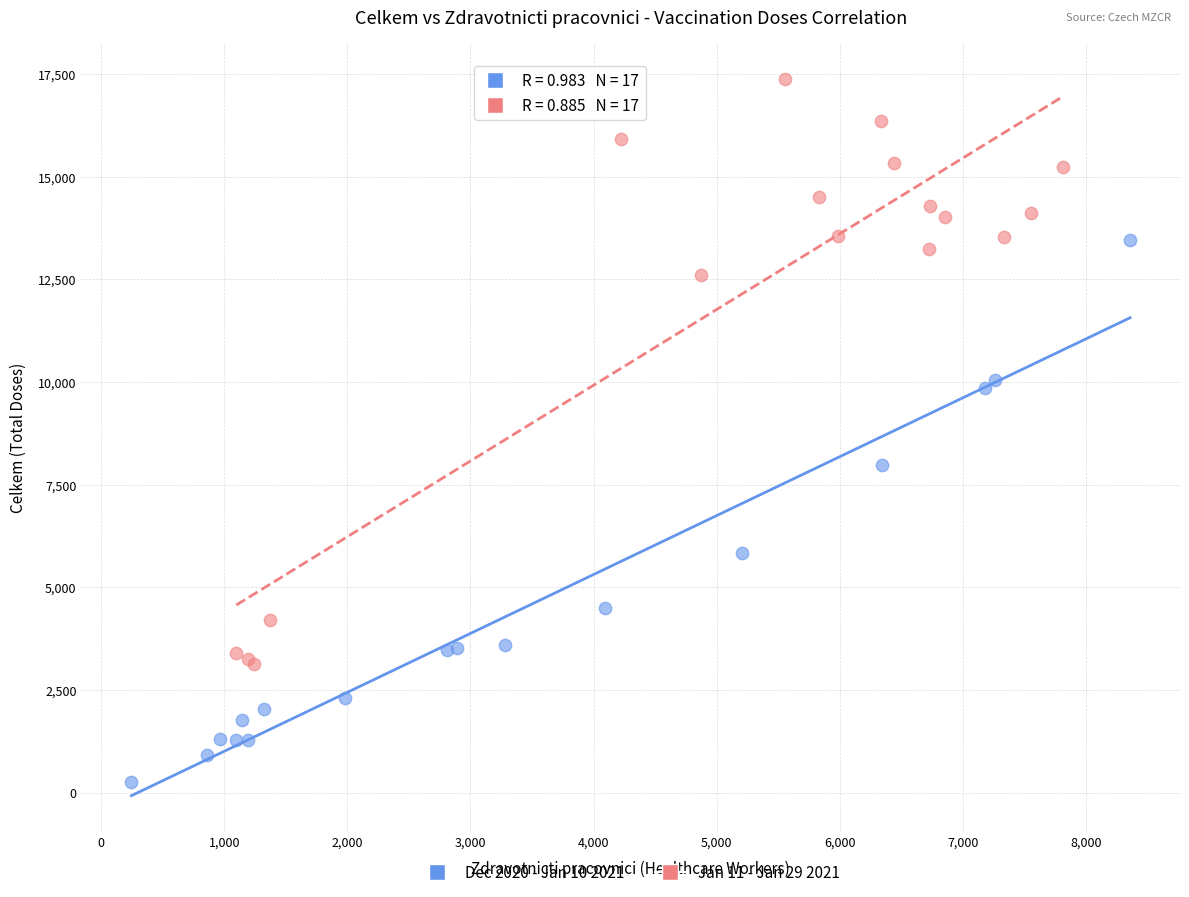

Which series reaches the maximum Y coordinate?

Jan 11 - Jan 29 2021